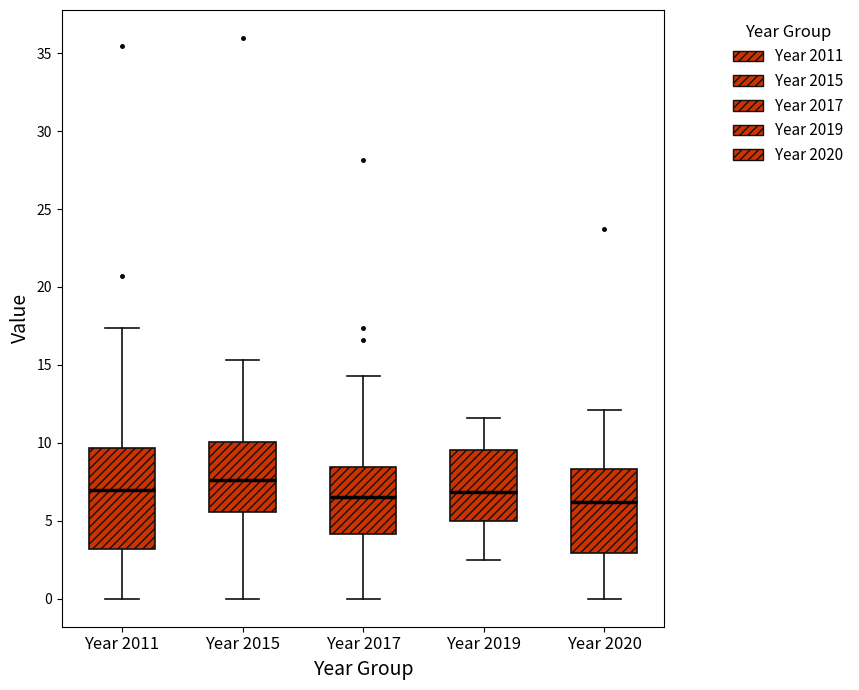

Reading left to right, read every box against the y-axis: the position of its median line, the range the box covers, and the ends of its whiskers. The values are not printed on the chart, so give them approximately, as read against the axis.

Year 2011: median 7.0, box 3.0 to 9.5, whiskers 0.0 to 17.5
Year 2015: median 7.5, box 5.5 to 10.0, whiskers 0.0 to 15.5
Year 2017: median 6.5, box 4.0 to 8.5, whiskers 0.0 to 14.5
Year 2019: median 7.0, box 5.0 to 9.5, whiskers 2.5 to 11.5
Year 2020: median 6.0, box 3.0 to 8.5, whiskers 0.0 to 12.0